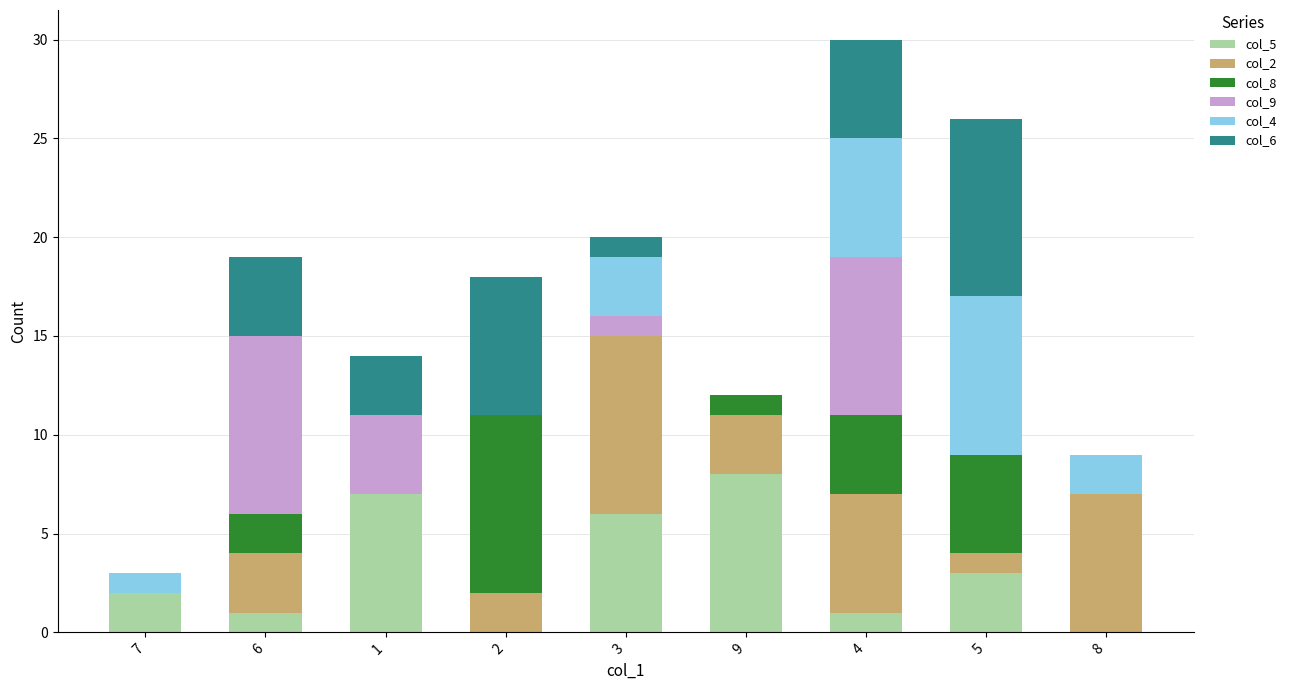

At which category is the sum across all series the highest?

4